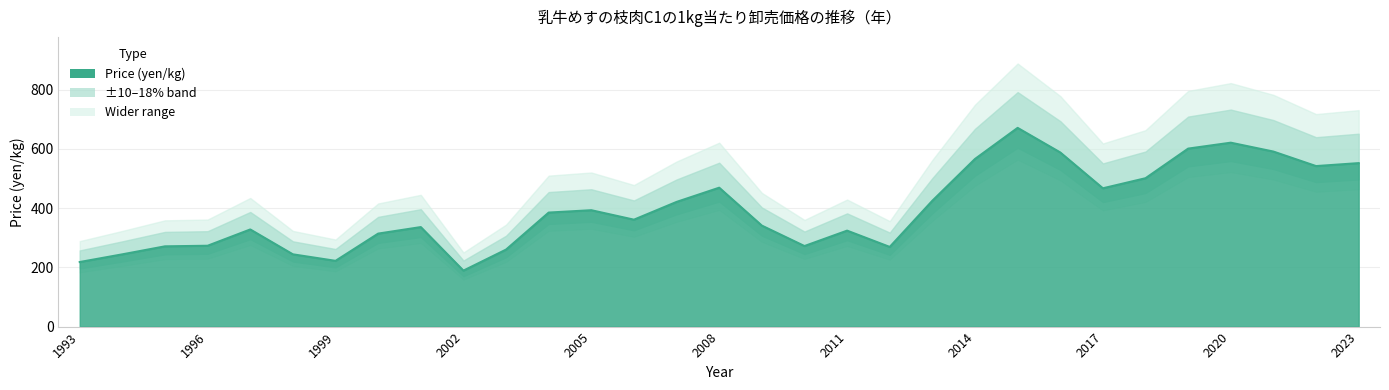

What is the ratio of the value at 2003 to the value at 1994?

1.1